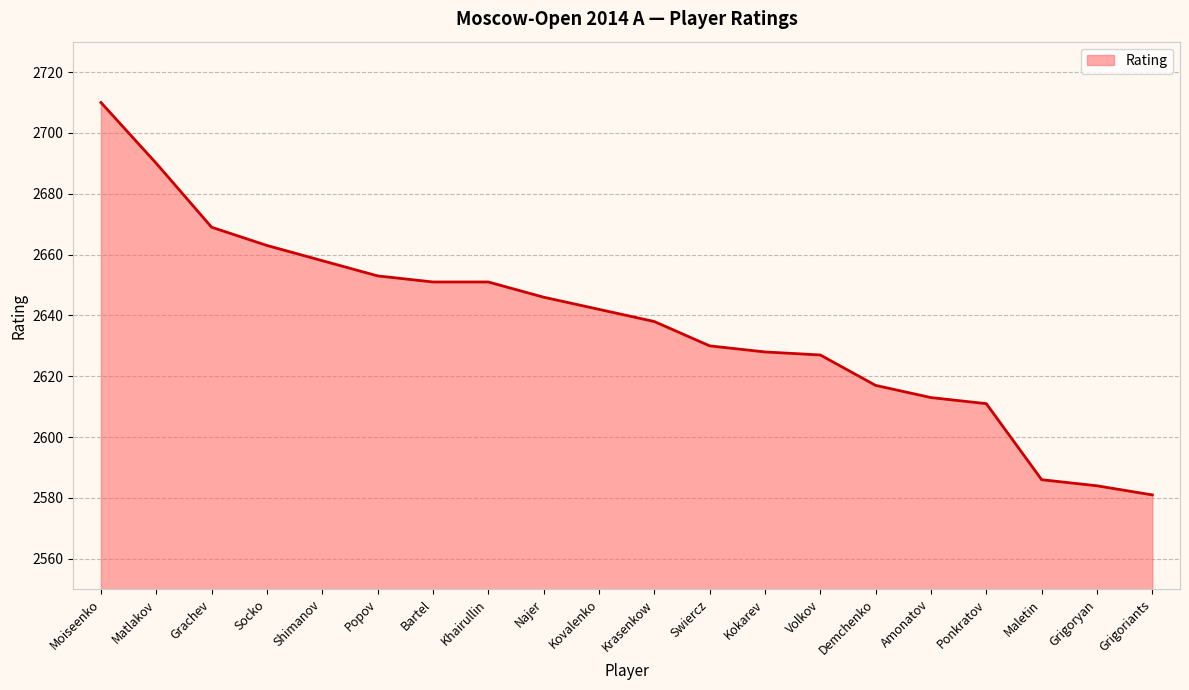

The value at Socko is 3564. True or false?

False